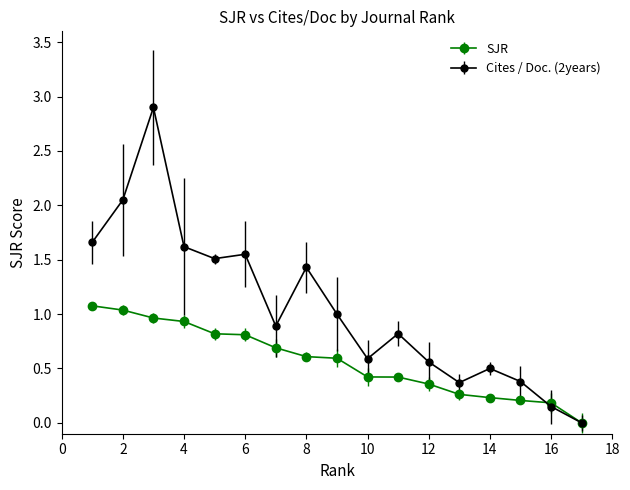

Which series has the largest total across all categories?

Cites / Doc. (2years)